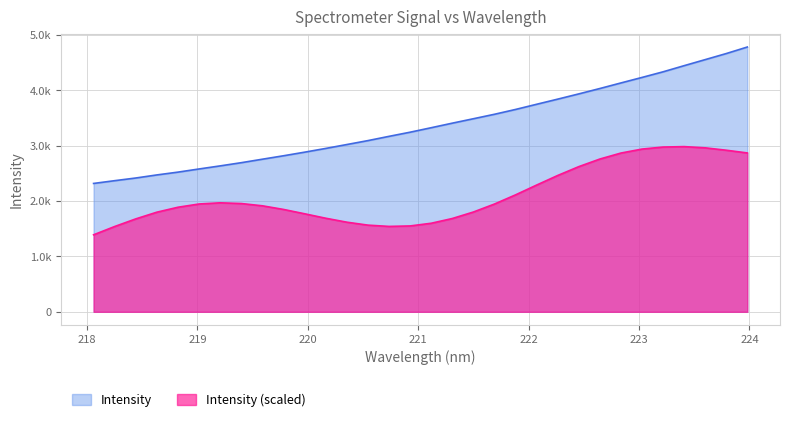

True or false: the data has more than 1 interior local peaks.

False